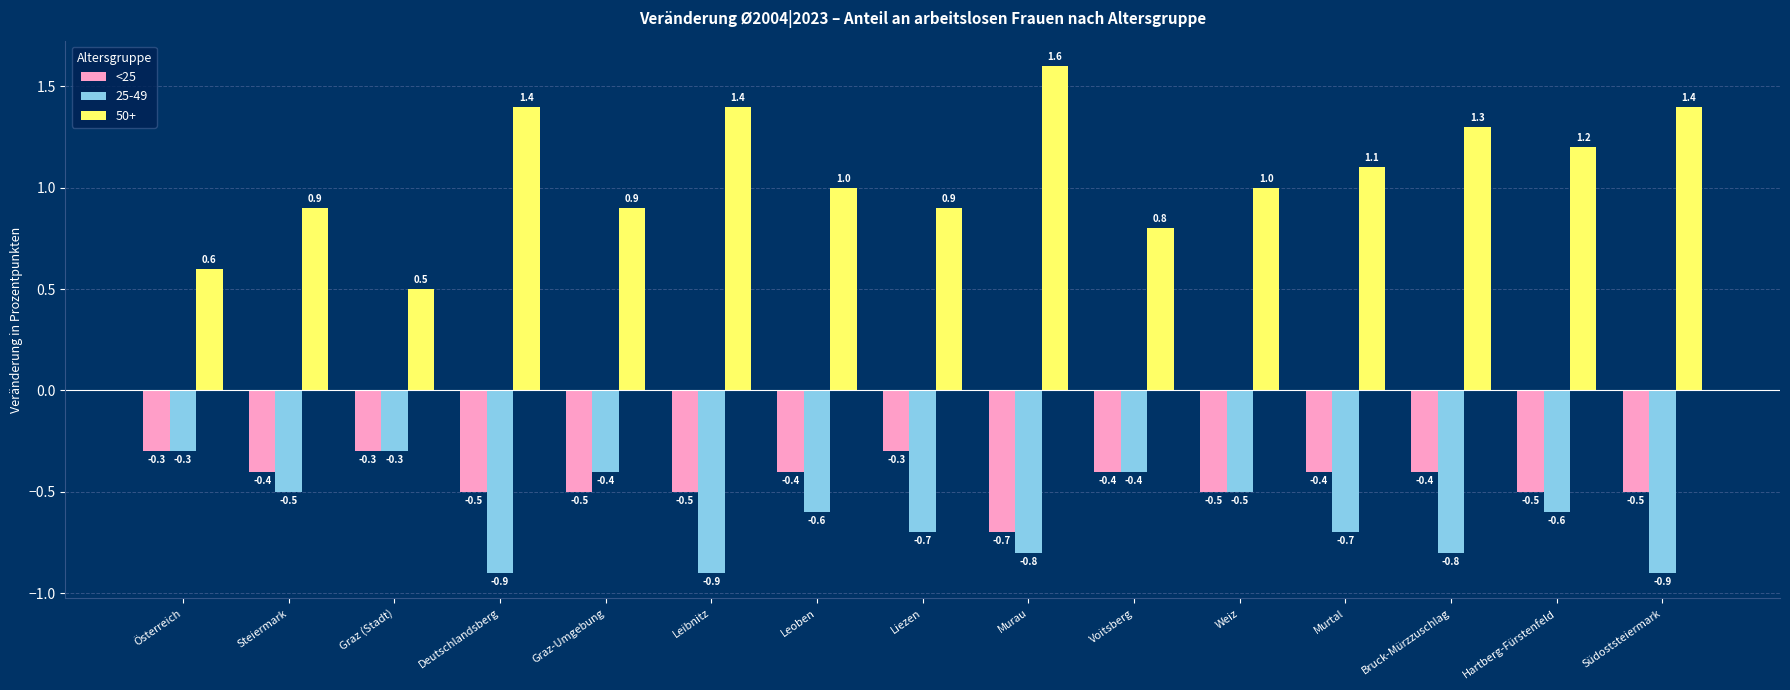

Is it true that <25 equals -0.3 at Liezen?

True